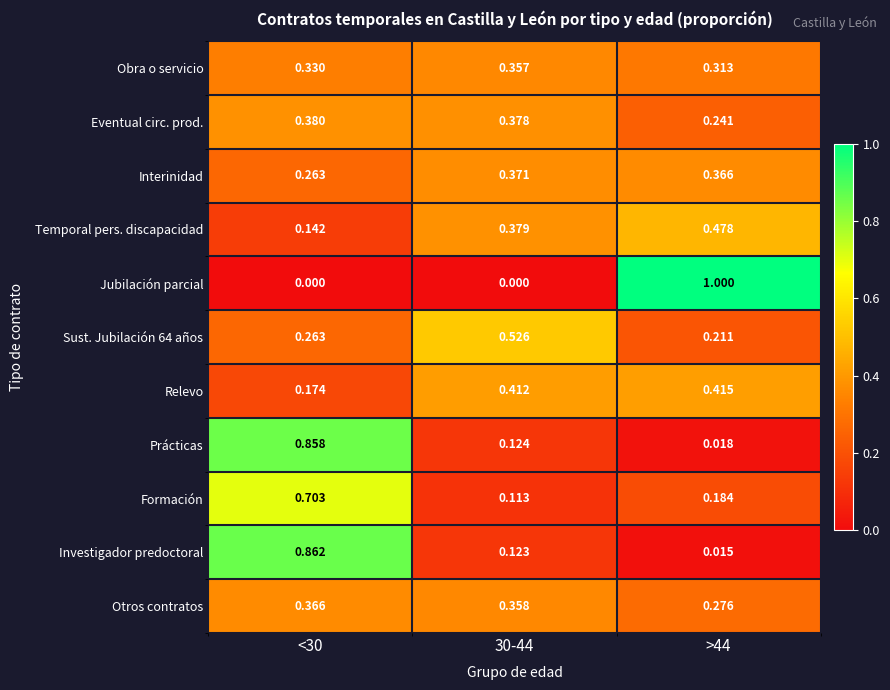

Is the value of Obra o servicio at <30 greater than the value of Temporal pers. discapacidad at 30-44?

No